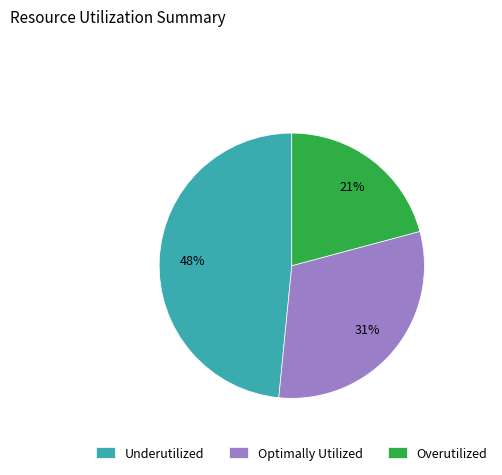

To the nearest percent, what is the average slice percentage?

33%